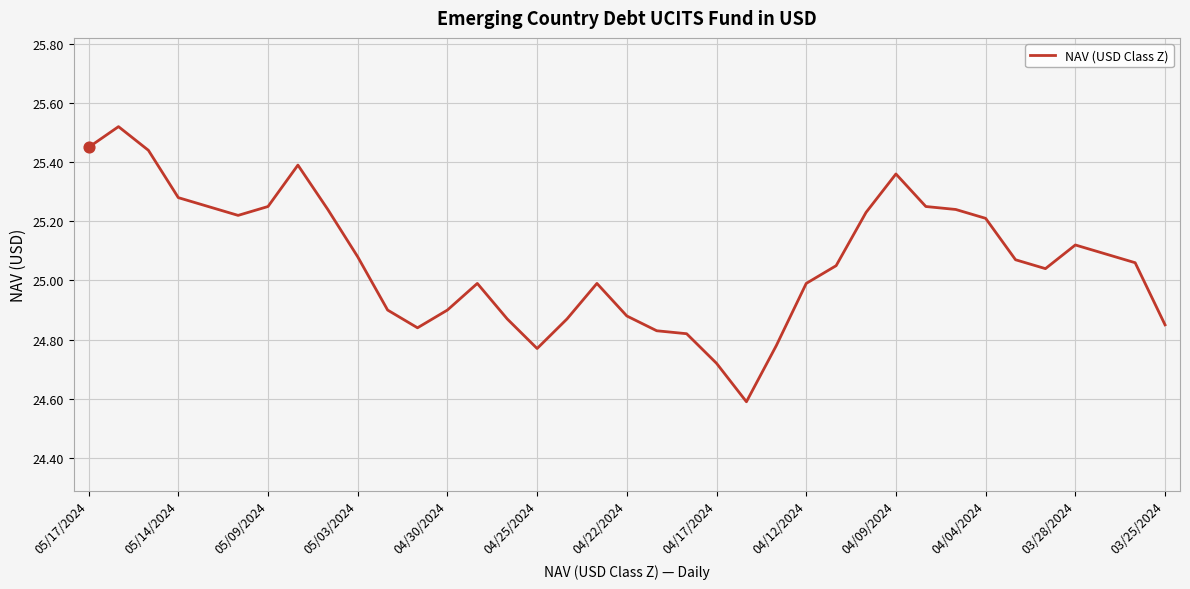

What is the difference between the maximum and minimum values?

0.9